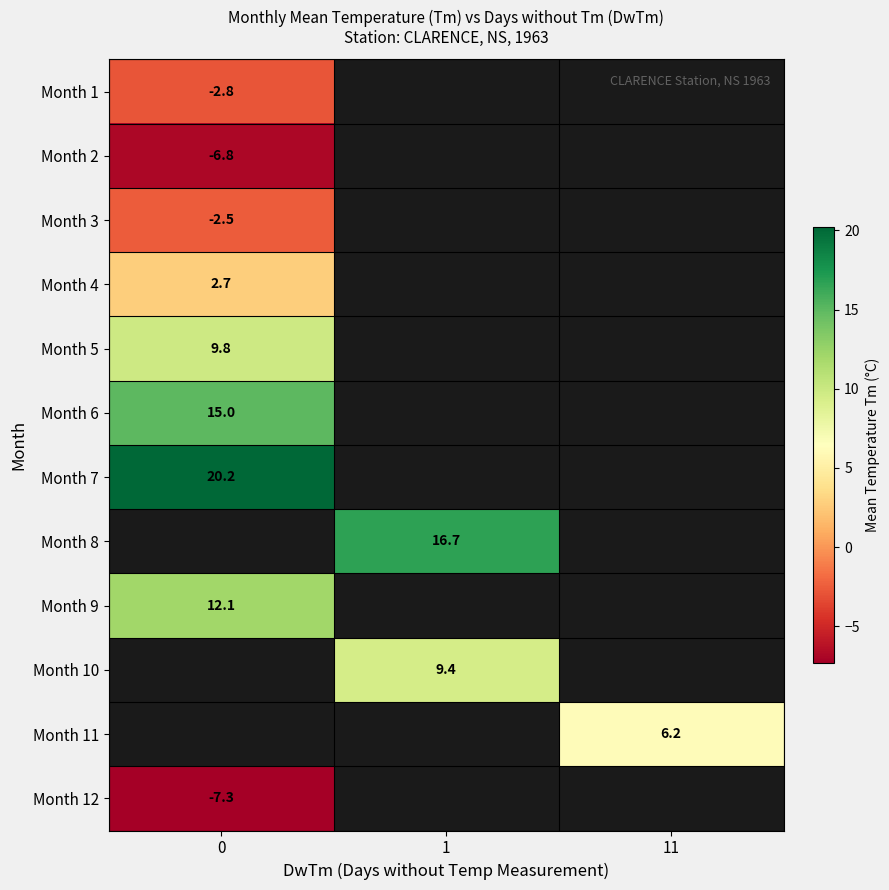

The value of Month 2 at 0 is -2.4. True or false?

False